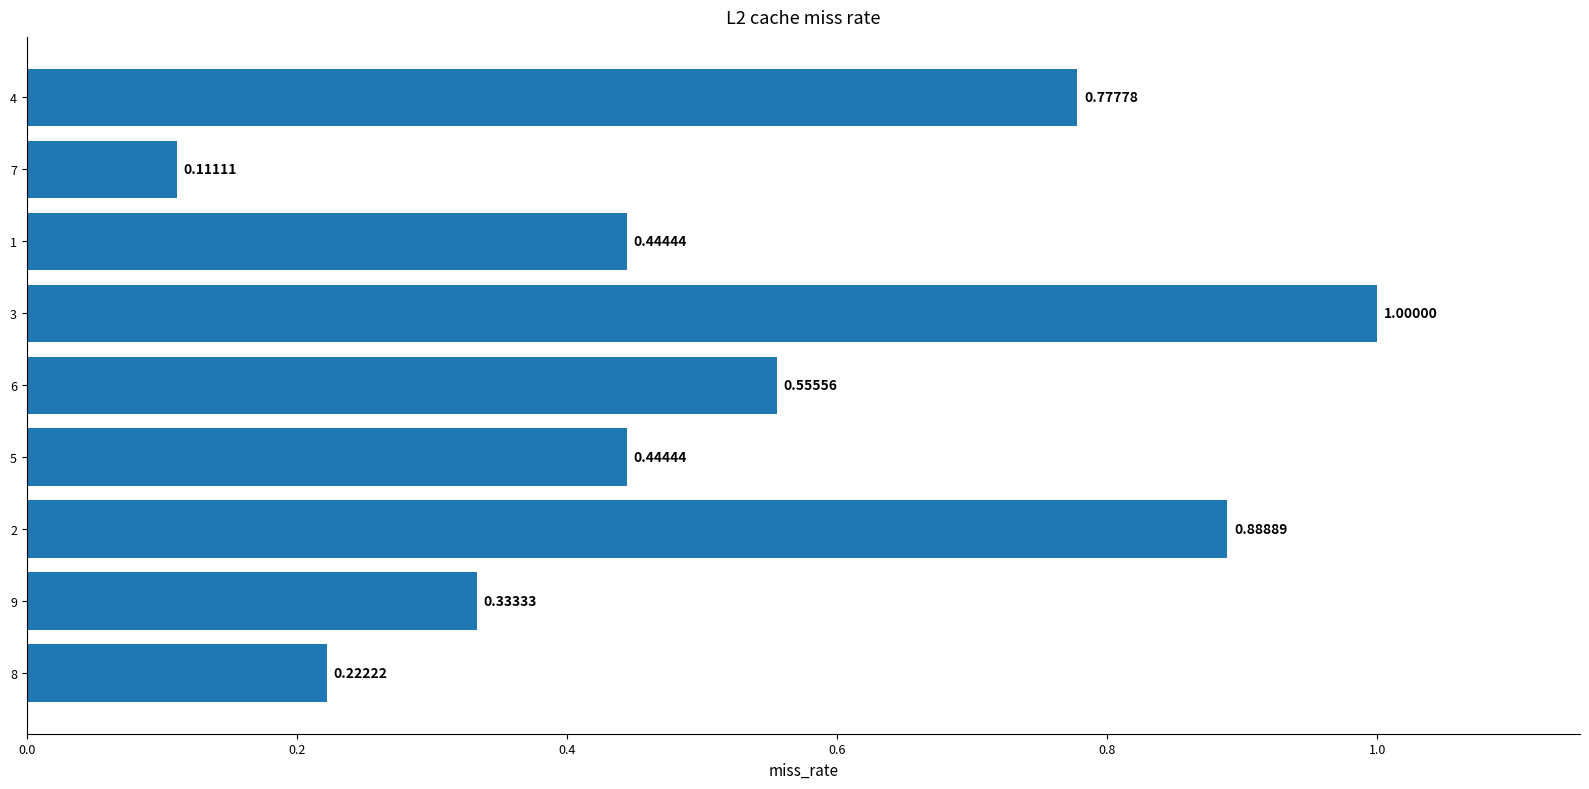

What is the average value?

0.5